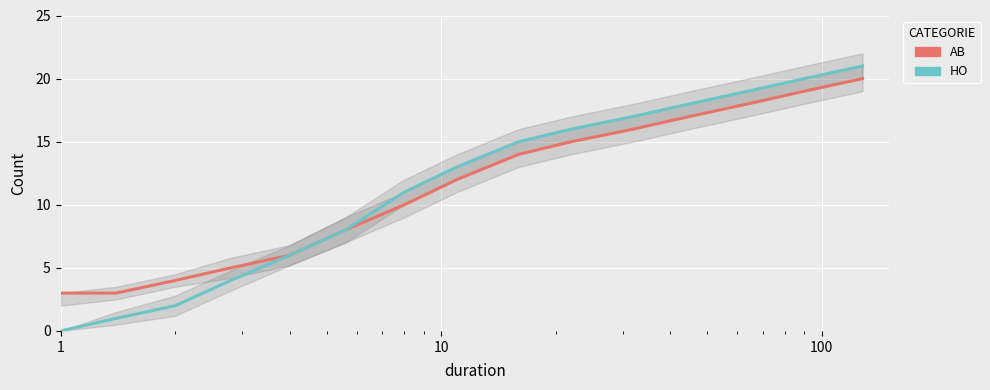

Which category has the lowest value in the HO series?

1